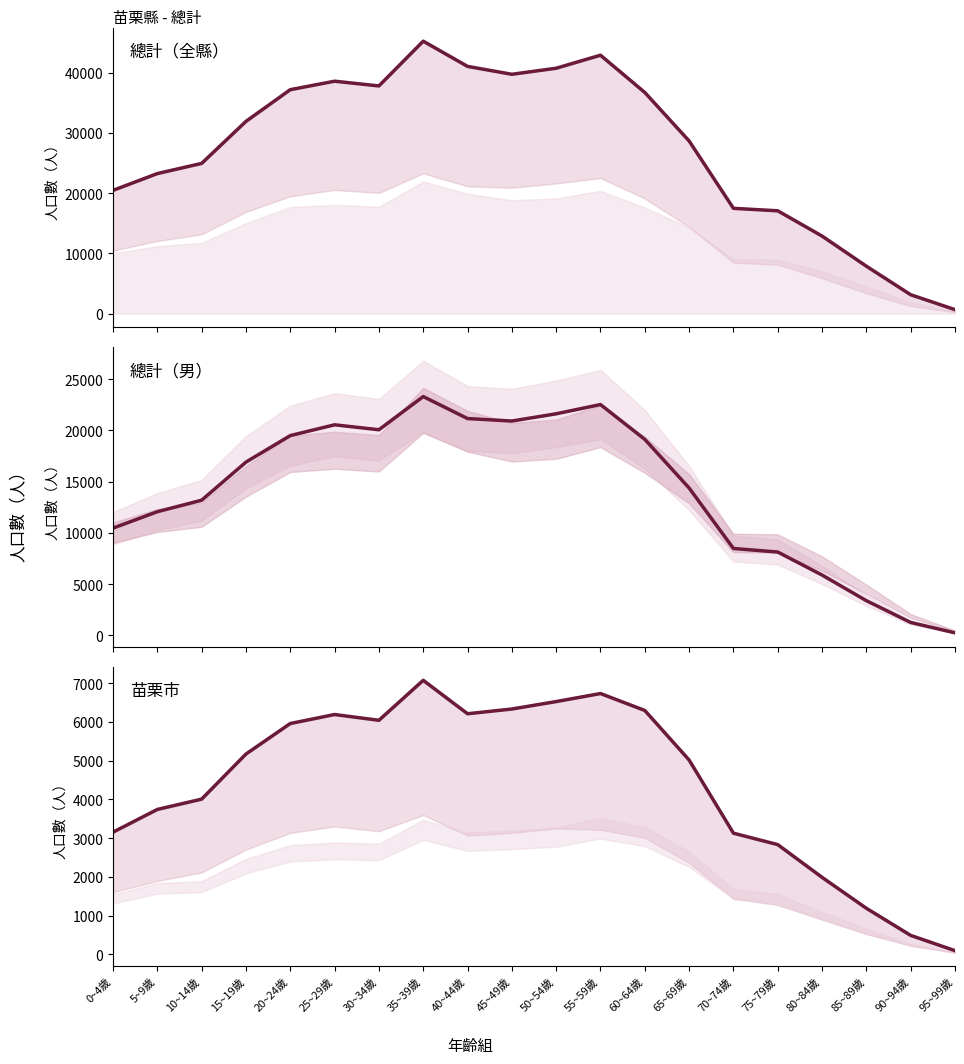

Reading right to left, list all the values displayed in this chart.

總計_計: 95~99歲=665	90~94歲=3139	85~89歲=7875	80~84歲=12879	75~79歲=17073	70~74歲=17484	65~69歲=28667	60~64歲=36720	55~59歲=42904	50~54歲=40742	45~49歲=39737	40~44歲=41048	35~39歲=45234	30~34歲=37803	25~29歲=38589	20~24歲=37182	15~19歲=31920	10~14歲=24942	5~9歲=23253	0~4歲=20466
總計_男: 95~99歲=240	90~94歲=1252	85~89歲=3378	80~84歲=5880	75~79歲=8122	70~74歲=8471	65~69歲=14368	60~64歲=19113	55~59歲=22510	50~54歲=21608	45~49歲=20901	40~44歲=21144	35~39歲=23289	30~34歲=20051	25~29歲=20534	20~24歲=19482	15~19歲=16896	10~14歲=13178	5~9歲=12057	0~4歲=10454
苗栗市_計: 95~99歲=98	90~94歲=492	85~89歲=1191	80~84歲=1989	75~79歲=2833	70~74歲=3128	65~69歲=5015	60~64歲=6293	55~59歲=6729	50~54歲=6522	45~49歲=6330	40~44歲=6208	35~39歲=7070	30~34歲=6039	25~29歲=6188	20~24歲=5956	15~19歲=5169	10~14歲=4006	5~9歲=3740	0~4歲=3154